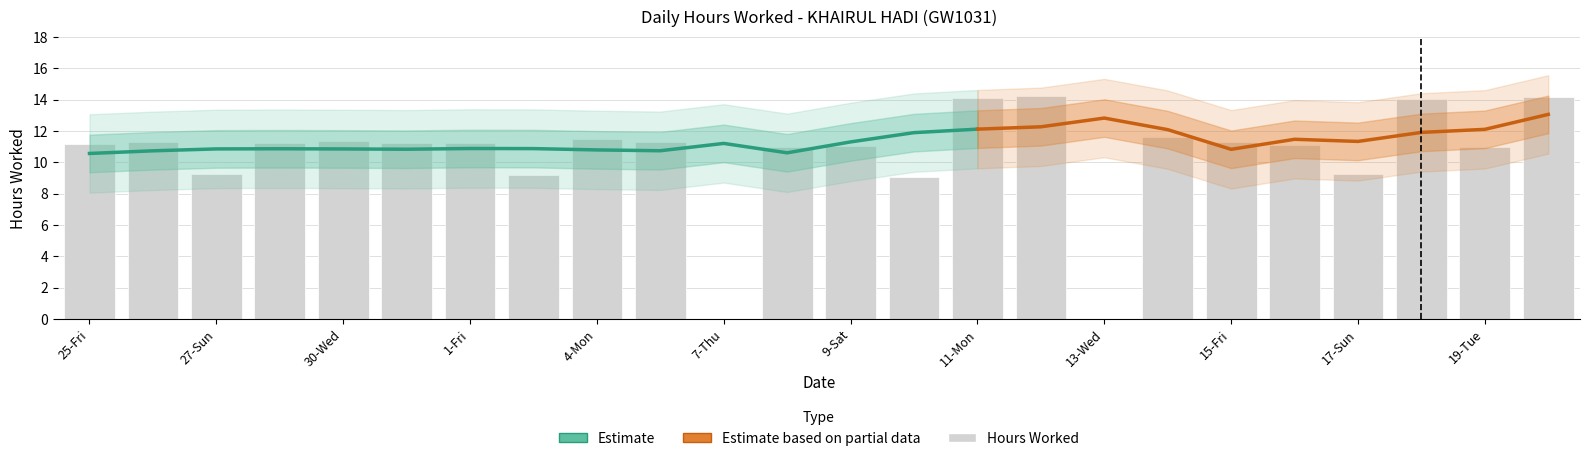

What is the difference between the values at 25-Fri and 8-Fri?

0.2